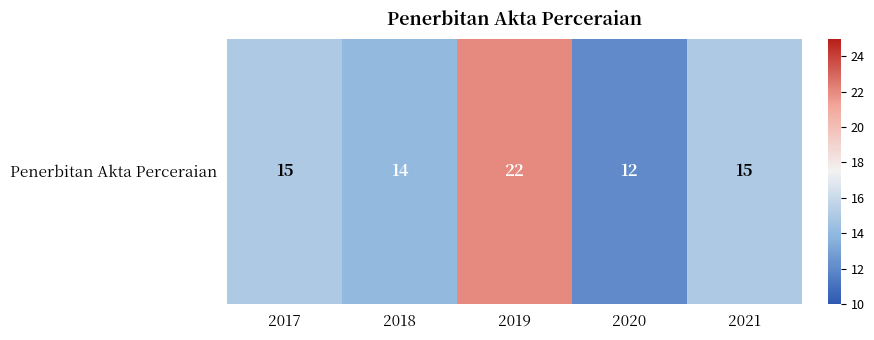

What is the sum of all values?

78